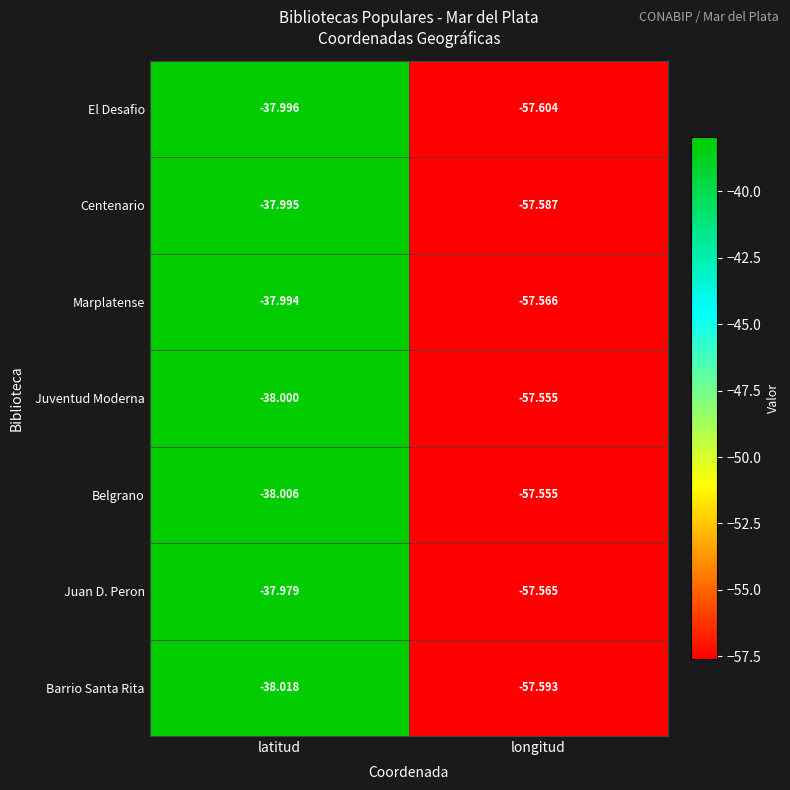

Which series has the widest spread of values?

El Desafio